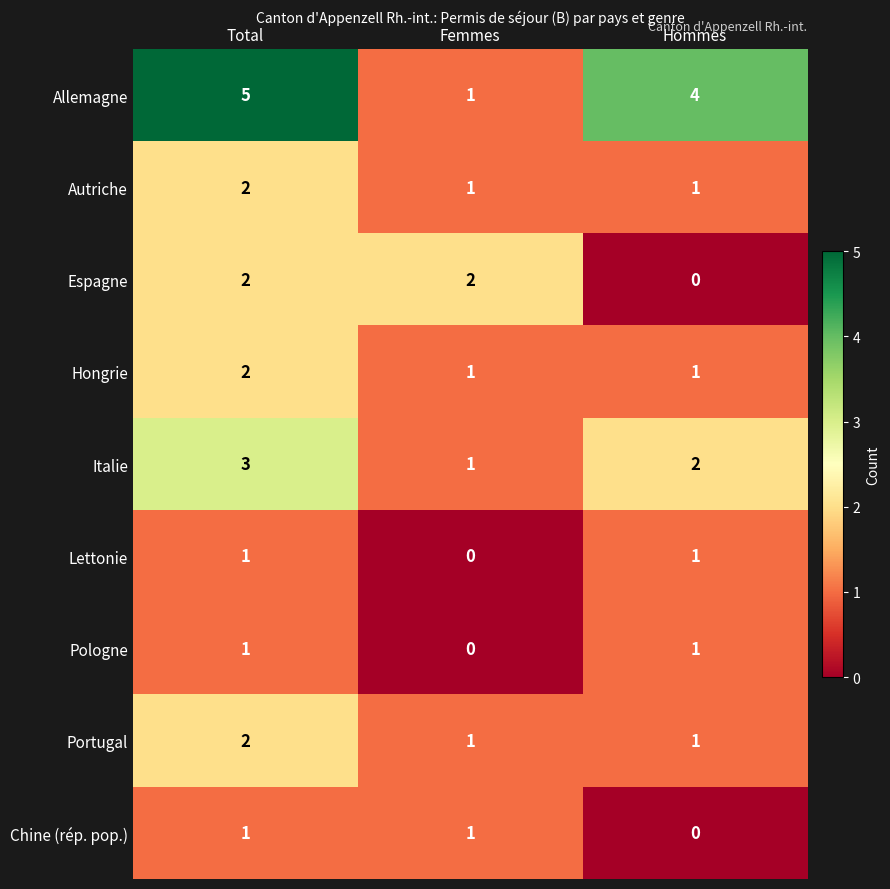

Which series has the widest spread of values?

Allemagne